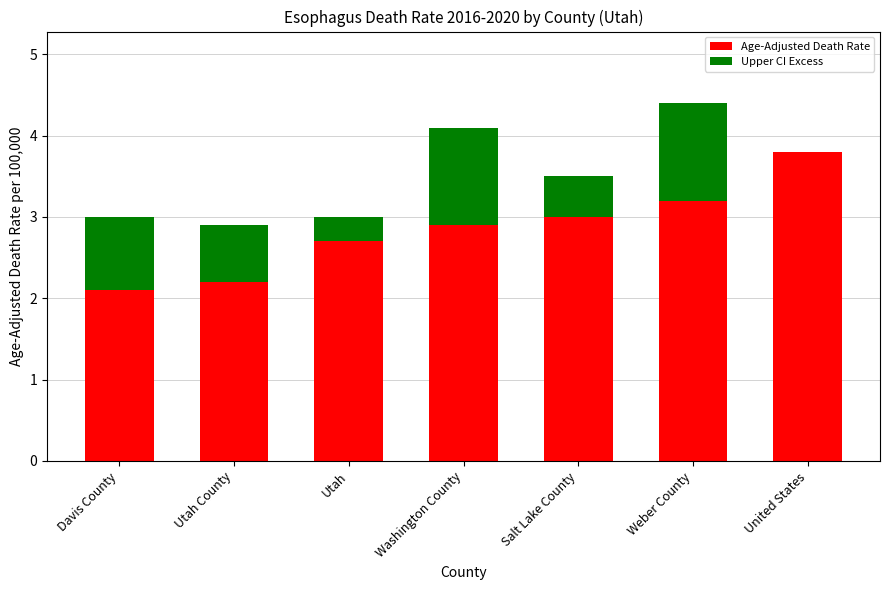

Are the bars horizontal?

No